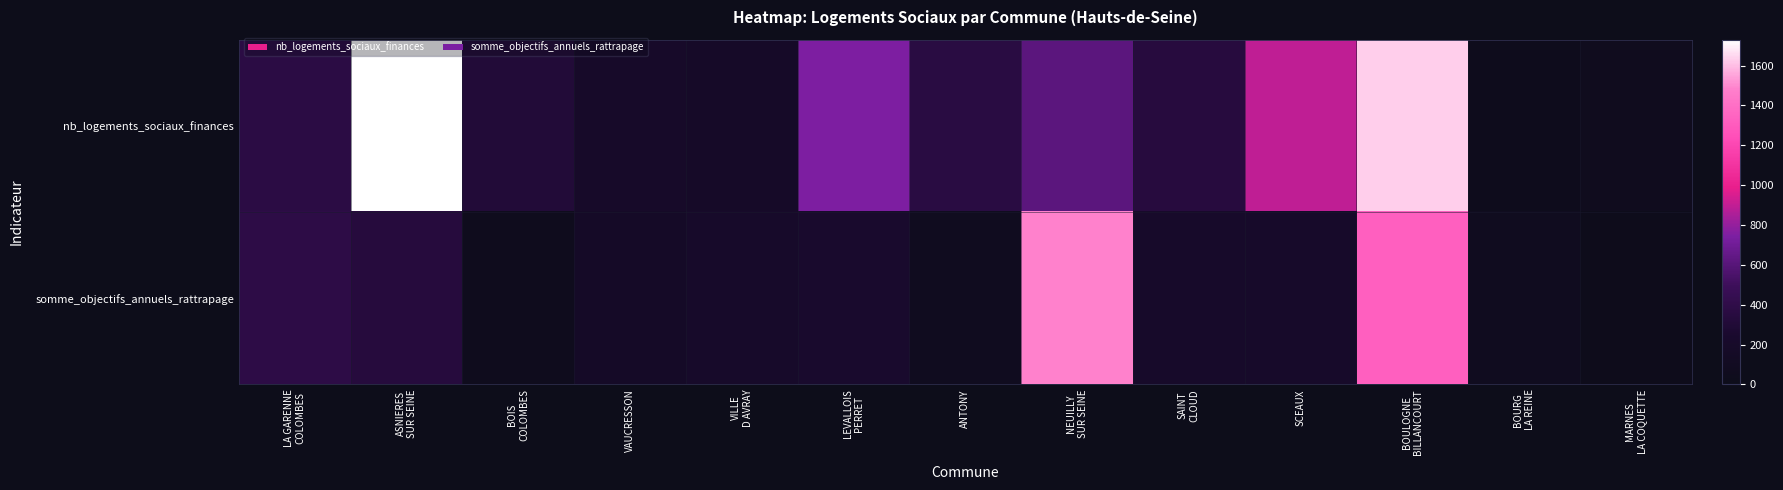

What is the difference between the highest and lowest values at VILLE
D AVRAY?

25